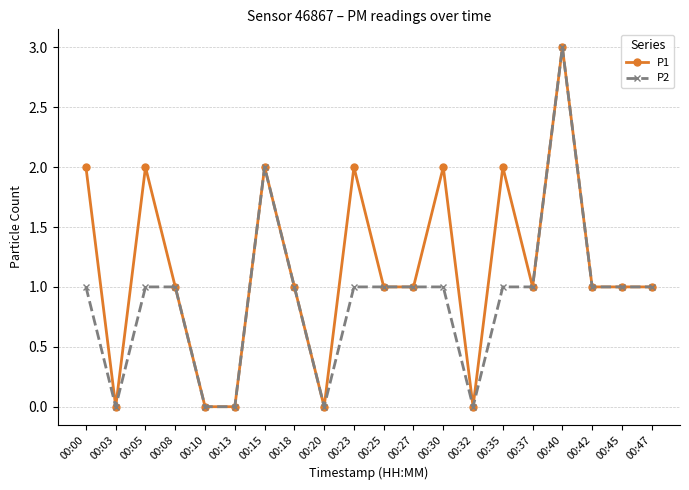

What is the total value across all series at 00:42?

2